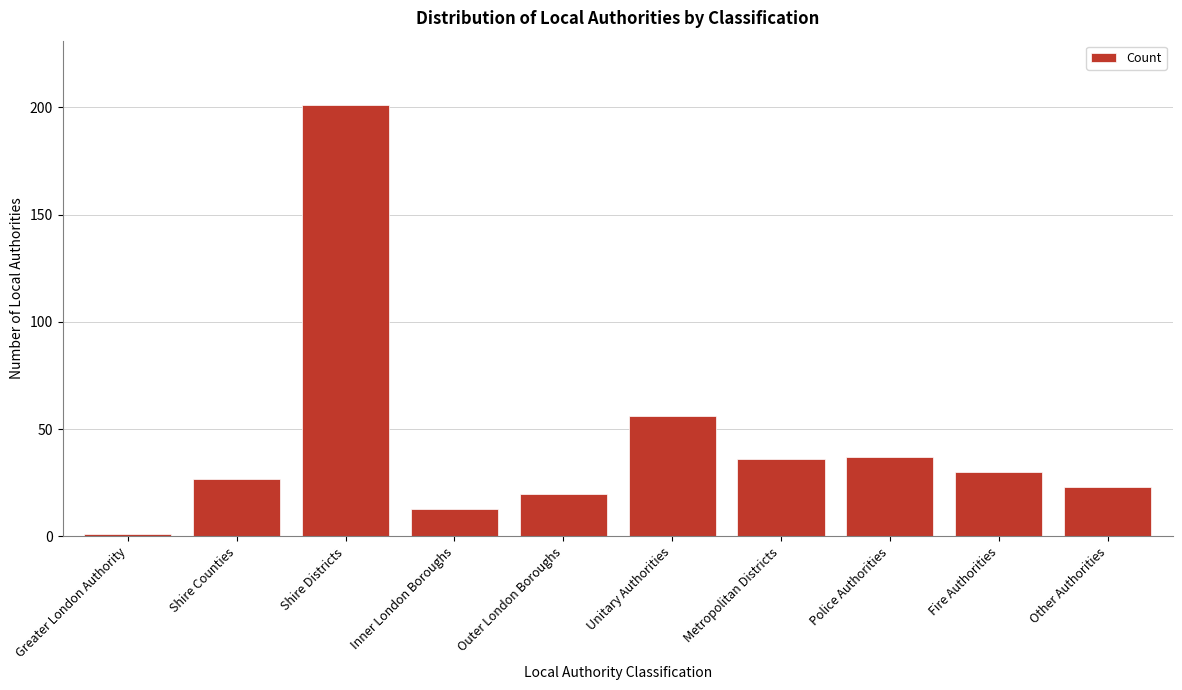

Reading left to right, list all the values displayed in this chart.

Greater London Authority=1	Shire Counties=27	Shire Districts=201	Inner London Boroughs=13	Outer London Boroughs=20	Unitary Authorities=56	Metropolitan Districts=36	Police Authorities=37	Fire Authorities=30	Other Authorities=23